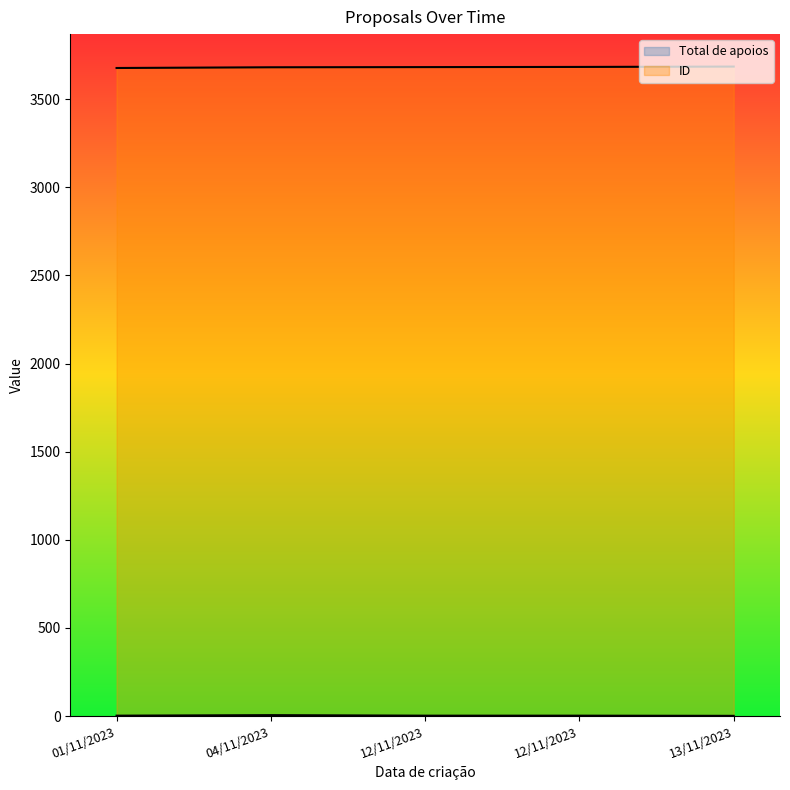

True or false: Total de apoios has more than 0 interior local peaks.

True